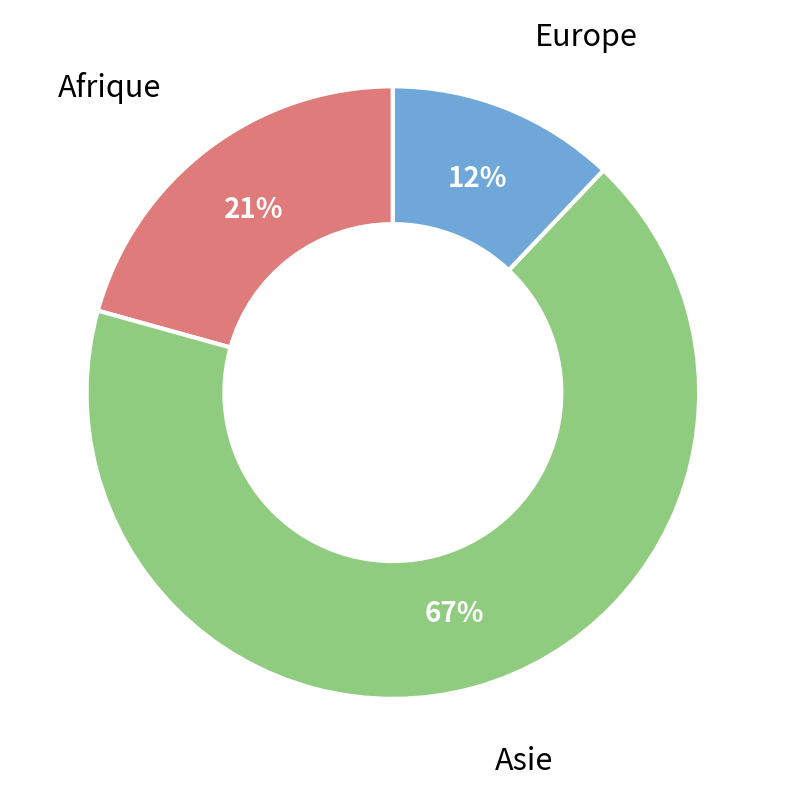

How many slices are in this pie chart?

3